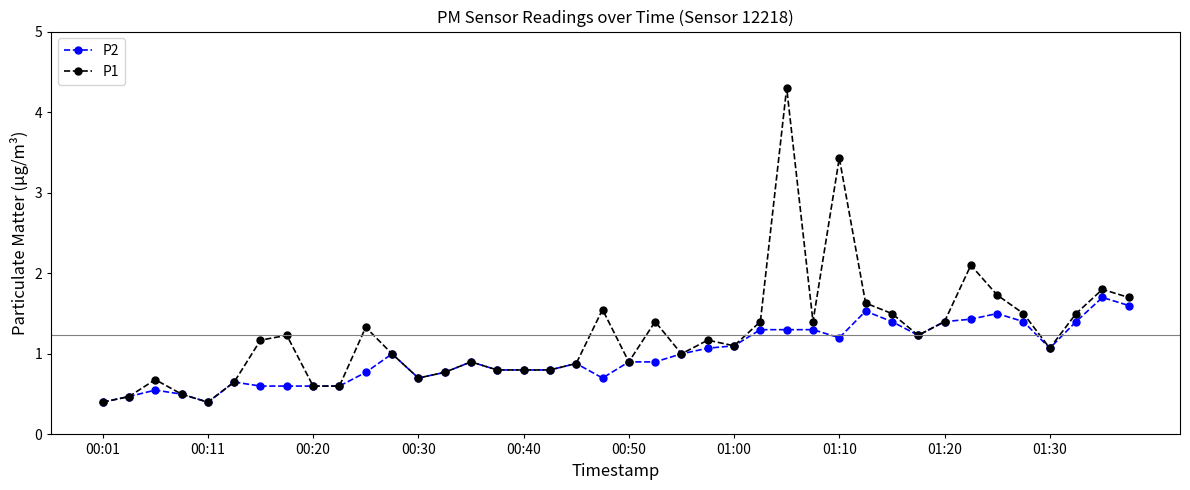

At how many categories does at least one series exceed 2?

3